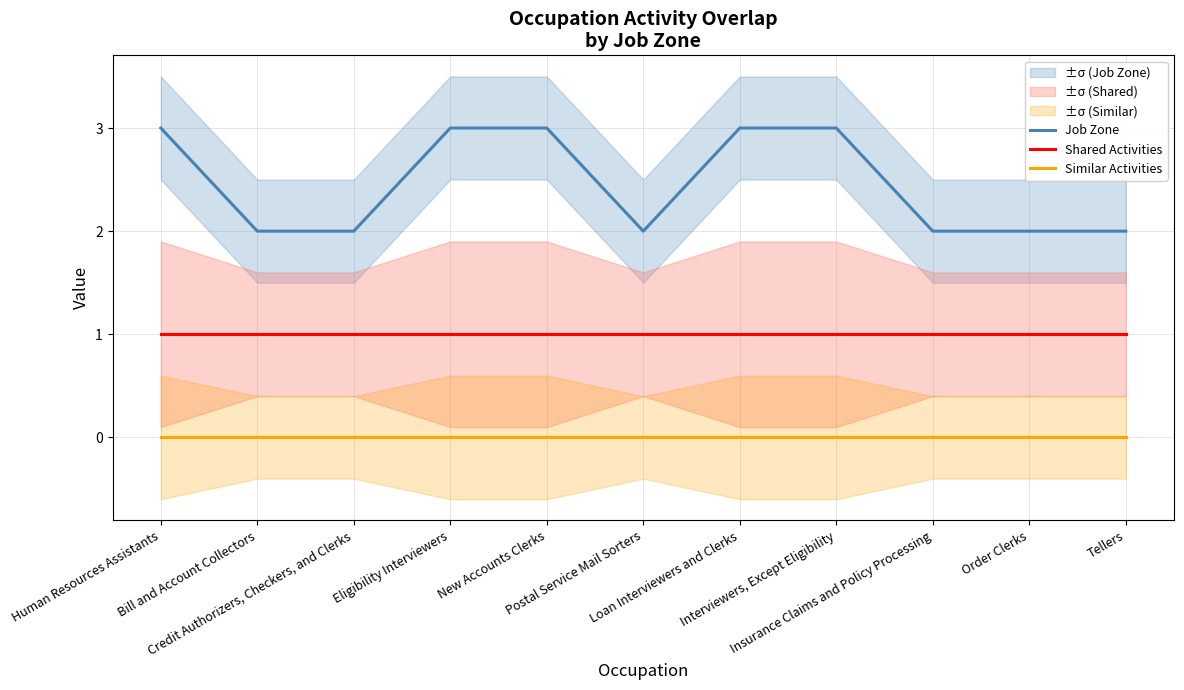

Which category has the lowest value in the Job Zone series?

Bill and Account Collectors